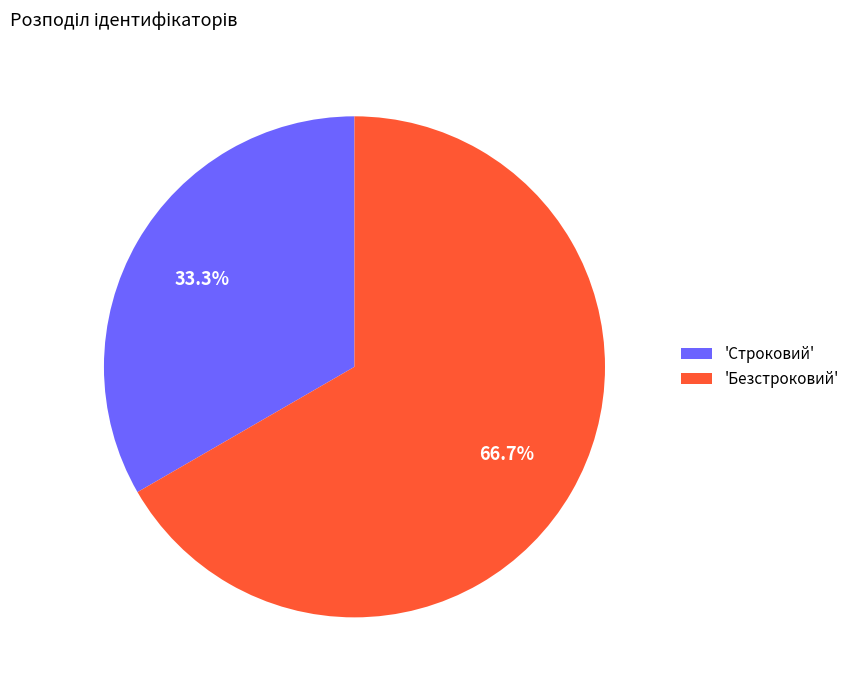

Rank the categories by value from lowest to highest.

'Строковий', 'Безстроковий'